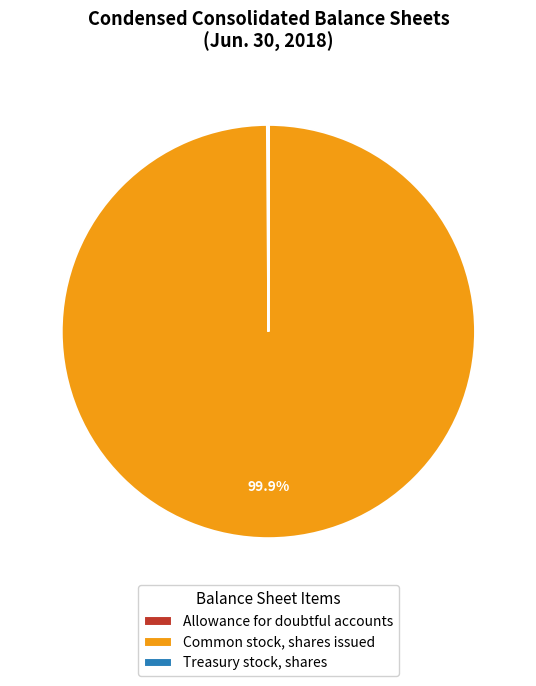

What is the largest slice in the pie chart?

Common stock, shares issued